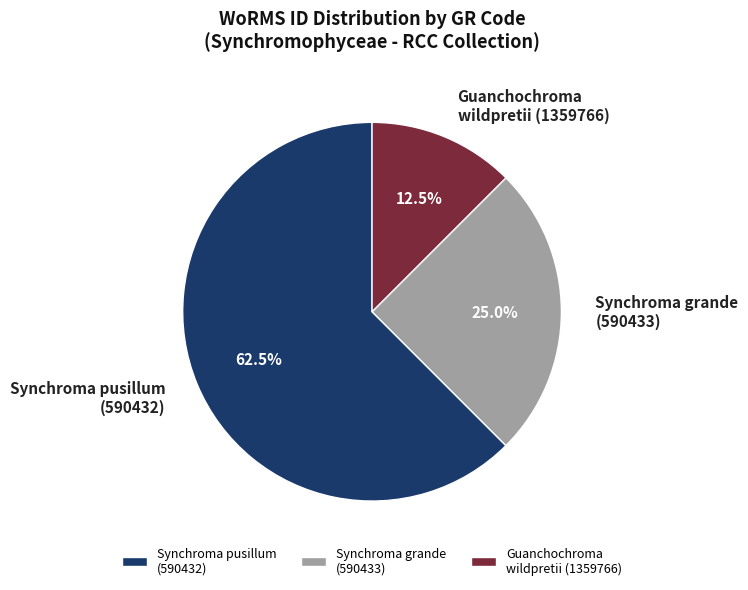

Is there a majority slice in this chart?

Yes